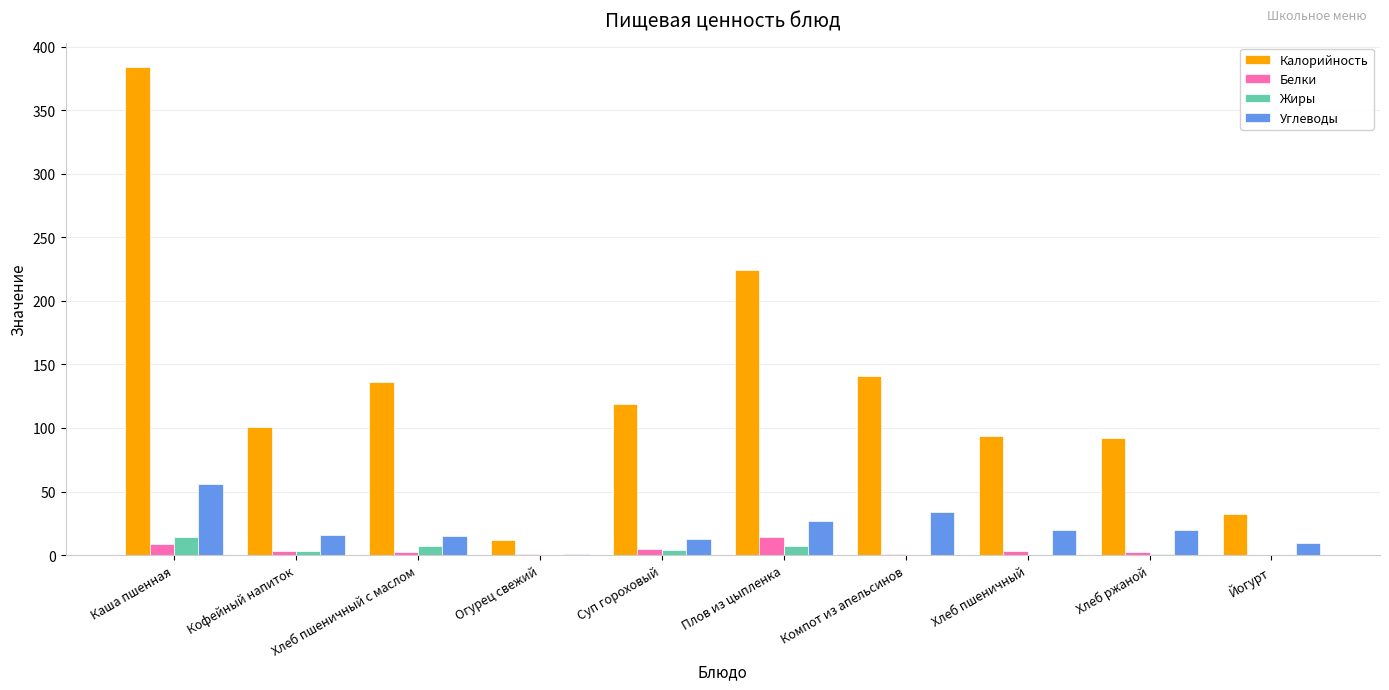

Between Плов из цыпленка and Йогурт, which series saw the biggest shift?

Калорийность